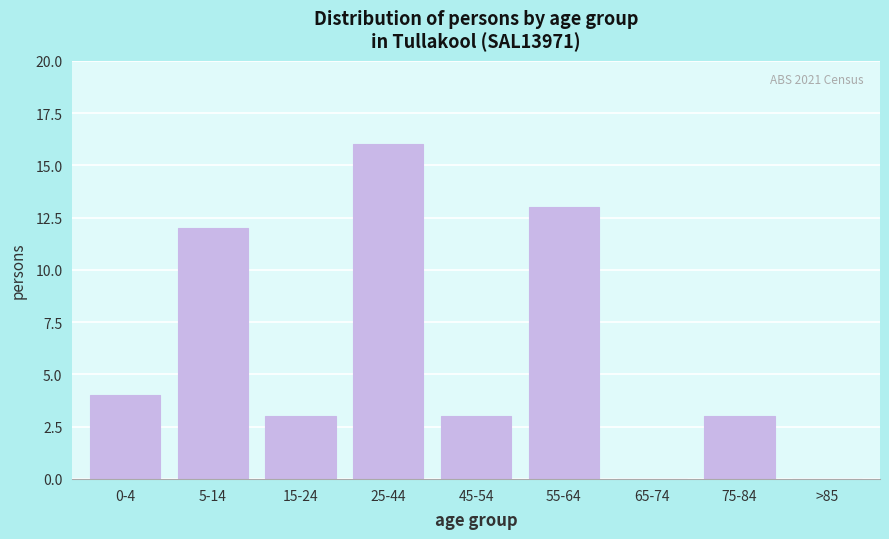

Reading left to right, extract all data points from this chart.

0-4=4	5-14=12	15-24=3	25-44=16	45-54=3	55-64=13	65-74=0	75-84=3	>85=0